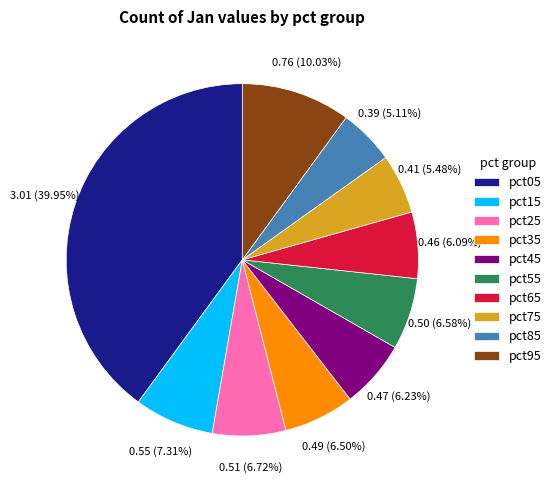

How much of the chart is everything except pct15?

92.7%